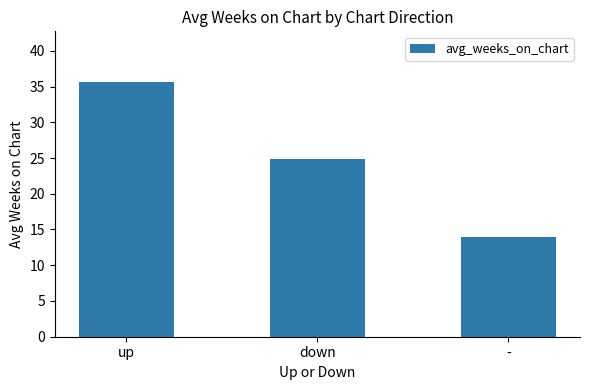

What is the label of the 2nd bar from the left?

down